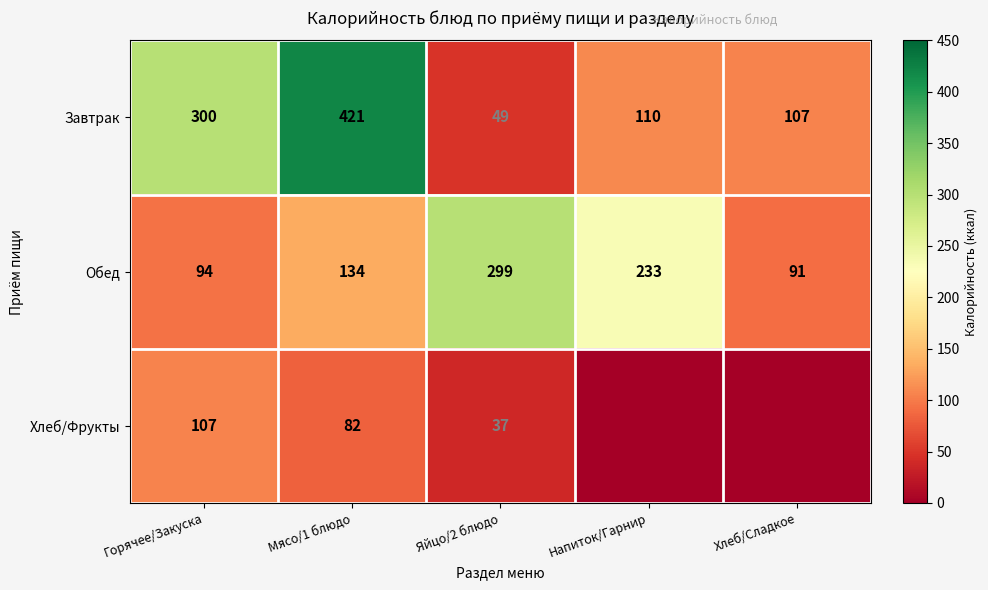

What is the total value across all series at Горячее/Закуска?

501